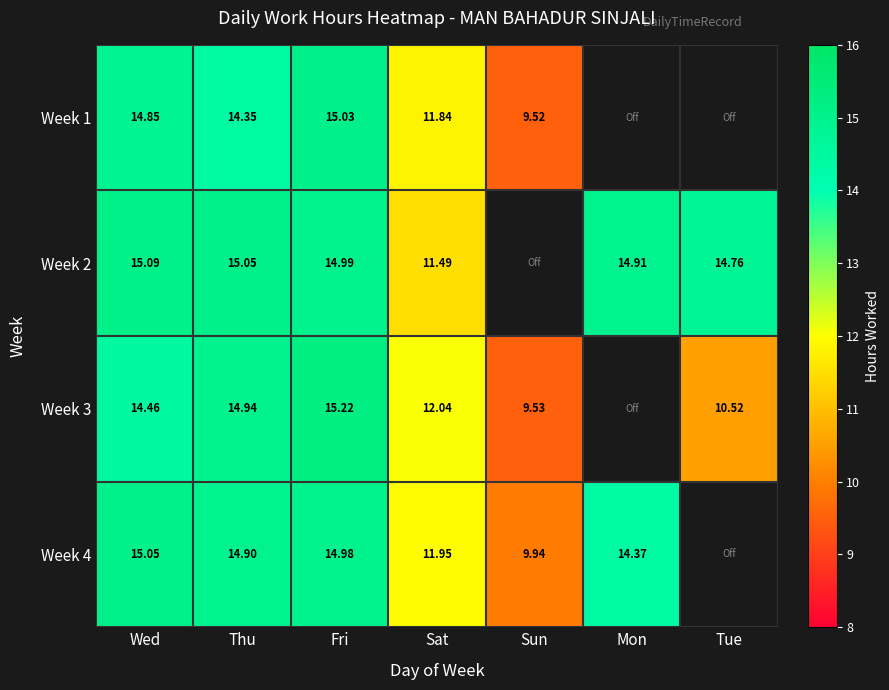

Is the value of Week 3 at Sun greater than the value of Week 4 at Sat?

No